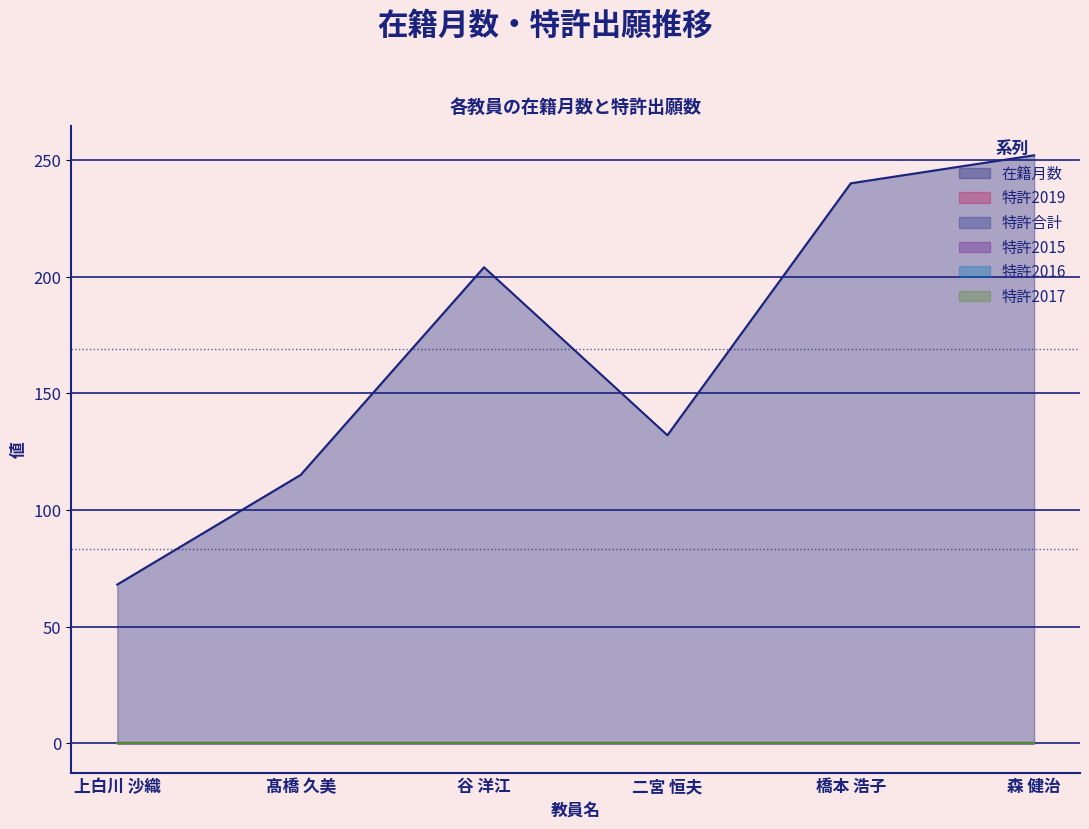

How many distinct data groups are displayed?

6